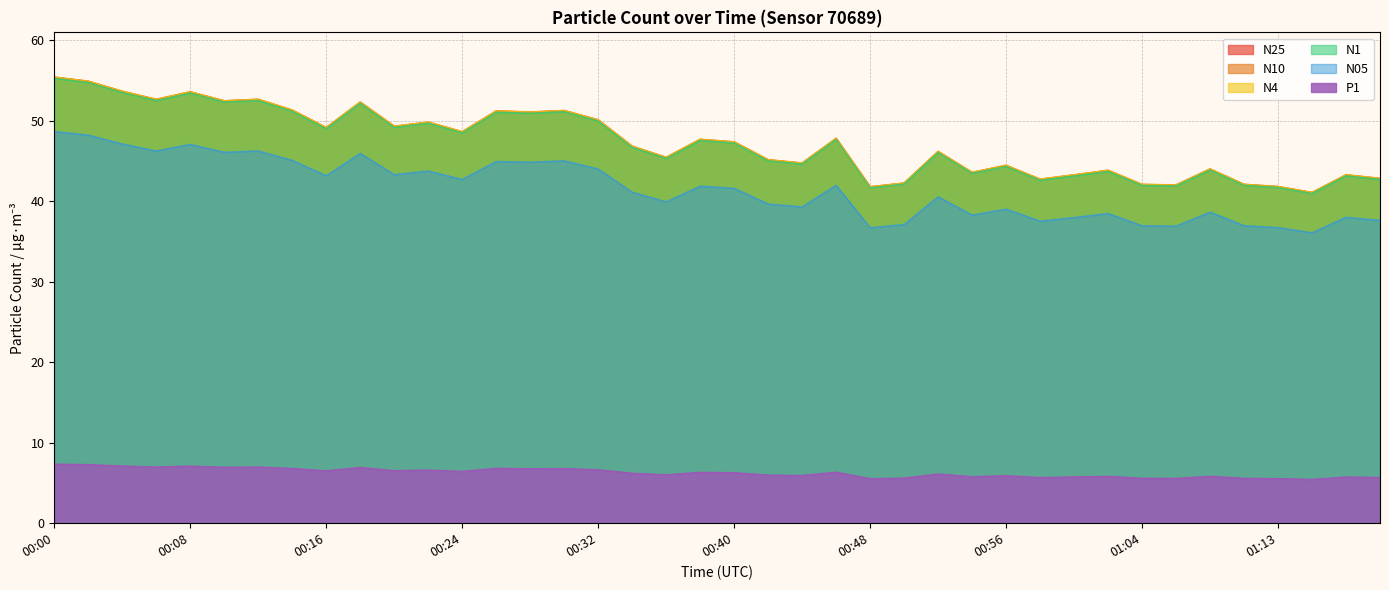

Reading right to left, extract all data points from this chart.

N25: 01:19=42.8	01:17=43.3	01:15=41.1	01:13=41.8	01:11=42.1	01:09=44.0	01:06=42.0	01:04=42.1	01:02=43.8	01:00=43.3	00:58=42.7	00:56=44.5	00:54=43.6	00:52=46.2	00:50=42.3	00:48=41.8	00:46=47.8	00:44=44.8	00:42=45.2	00:40=47.4	00:38=47.7	00:36=45.5	00:34=46.8	00:32=50.1	00:30=51.3	00:28=51.1	00:26=51.2	00:24=48.6	00:22=49.8	00:20=49.3	00:18=52.3	00:16=49.1	00:14=51.3	00:12=52.7	00:10=52.5	00:08=53.6	00:06=52.7	00:04=53.7	00:02=54.9	00:00=55.4
N10: 01:19=42.9	01:17=43.3	01:15=41.1	01:13=41.9	01:11=42.1	01:09=44.0	01:06=42.0	01:04=42.1	01:02=43.9	01:00=43.3	00:58=42.8	00:56=44.5	00:54=43.6	00:52=46.2	00:50=42.3	00:48=41.8	00:46=47.8	00:44=44.8	00:42=45.2	00:40=47.4	00:38=47.7	00:36=45.5	00:34=46.9	00:32=50.1	00:30=51.3	00:28=51.1	00:26=51.2	00:24=48.7	00:22=49.9	00:20=49.3	00:18=52.4	00:16=49.2	00:14=51.4	00:12=52.7	00:10=52.5	00:08=53.6	00:06=52.7	00:04=53.7	00:02=54.9	00:00=55.5
N4: 01:19=42.9	01:17=43.3	01:15=41.1	01:13=41.8	01:11=42.1	01:09=44.0	01:06=42.0	01:04=42.1	01:02=43.9	01:00=43.3	00:58=42.8	00:56=44.5	00:54=43.6	00:52=46.2	00:50=42.3	00:48=41.8	00:46=47.8	00:44=44.8	00:42=45.2	00:40=47.4	00:38=47.7	00:36=45.5	00:34=46.9	00:32=50.1	00:30=51.3	00:28=51.1	00:26=51.2	00:24=48.6	00:22=49.9	00:20=49.3	00:18=52.3	00:16=49.2	00:14=51.3	00:12=52.7	00:10=52.5	00:08=53.6	00:06=52.7	00:04=53.7	00:02=54.9	00:00=55.4
N1: 01:19=42.7	01:17=43.2	01:15=41.0	01:13=41.7	01:11=42.0	01:09=43.9	01:06=41.9	01:04=42.0	01:02=43.7	01:00=43.2	00:58=42.6	00:56=44.3	00:54=43.5	00:52=46.1	00:50=42.1	00:48=41.7	00:46=47.7	00:44=44.6	00:42=45.0	00:40=47.2	00:38=47.6	00:36=45.3	00:34=46.7	00:32=50.0	00:30=51.1	00:28=51.0	00:26=51.1	00:24=48.5	00:22=49.7	00:20=49.2	00:18=52.2	00:16=49.0	00:14=51.2	00:12=52.5	00:10=52.3	00:08=53.5	00:06=52.5	00:04=53.5	00:02=54.8	00:00=55.3
N05: 01:19=37.6	01:17=38.0	01:15=36.1	01:13=36.7	01:11=37.0	01:09=38.7	01:06=36.9	01:04=37.0	01:02=38.5	01:00=38.0	00:58=37.5	00:56=39.0	00:54=38.3	00:52=40.6	00:50=37.1	00:48=36.7	00:46=42.0	00:44=39.3	00:42=39.7	00:40=41.6	00:38=41.9	00:36=39.9	00:34=41.1	00:32=44.0	00:30=45.0	00:28=44.9	00:26=45.0	00:24=42.7	00:22=43.8	00:20=43.3	00:18=46.0	00:16=43.2	00:14=45.1	00:12=46.3	00:10=46.1	00:08=47.1	00:06=46.3	00:04=47.1	00:02=48.2	00:00=48.7
P1: 01:19=5.7	01:17=5.7	01:15=5.4	01:13=5.5	01:11=5.6	01:09=5.8	01:06=5.6	01:04=5.6	01:02=5.8	01:00=5.8	00:58=5.7	00:56=5.9	00:54=5.8	00:52=6.1	00:50=5.6	00:48=5.5	00:46=6.3	00:44=5.9	00:42=6.0	00:40=6.3	00:38=6.3	00:36=6.0	00:34=6.2	00:32=6.6	00:30=6.8	00:28=6.8	00:26=6.8	00:24=6.4	00:22=6.6	00:20=6.5	00:18=6.9	00:16=6.5	00:14=6.8	00:12=7.0	00:10=7.0	00:08=7.1	00:06=7.0	00:04=7.1	00:02=7.3	00:00=7.3